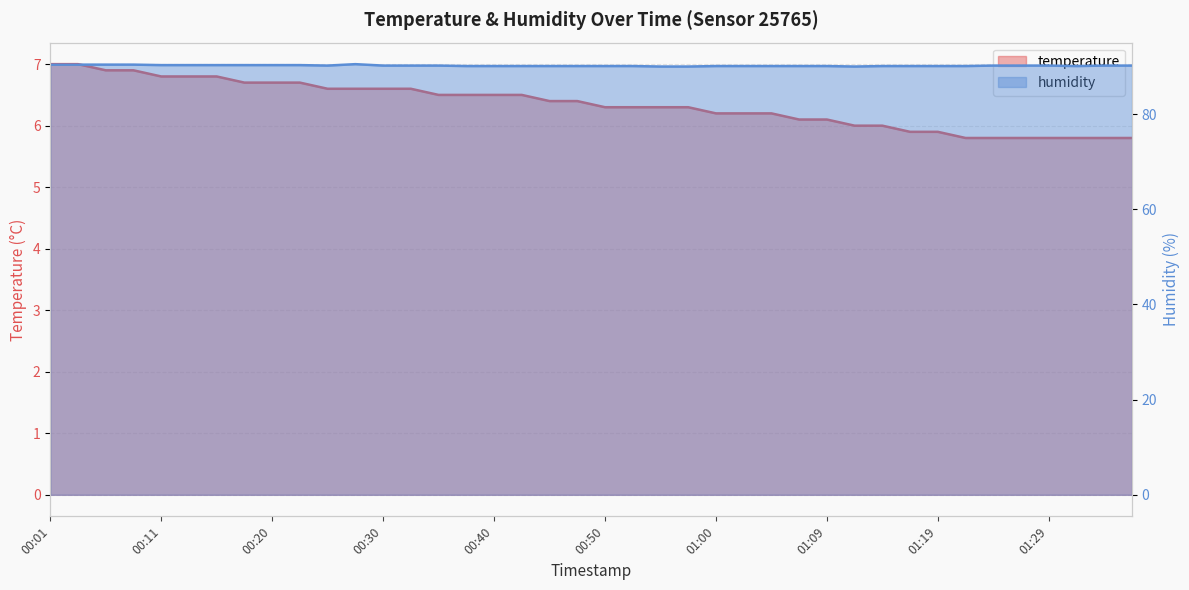

Which has a higher value, 00:06 or 00:03?

00:03